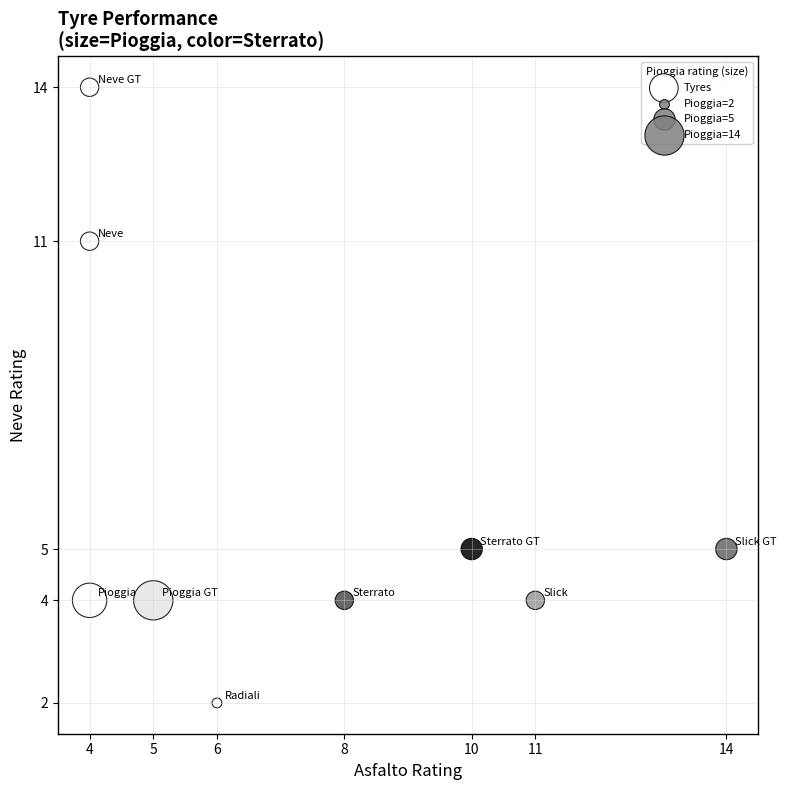

What is the range of Y values (max minus min)?

12